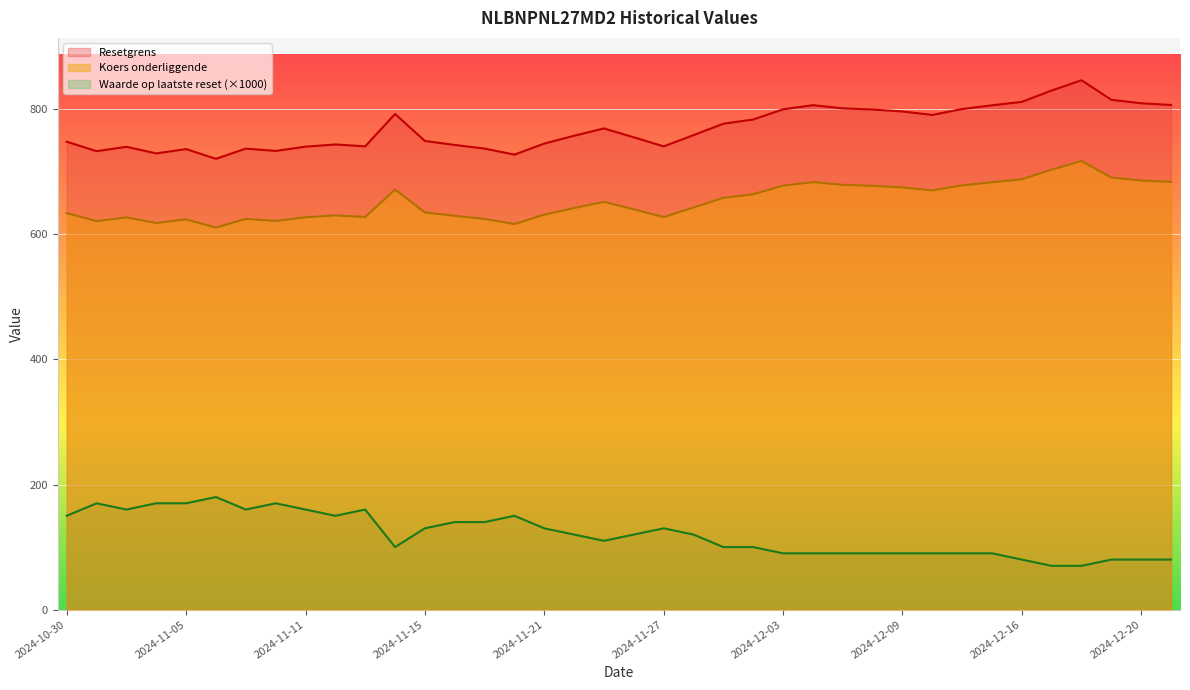

List the series in order of their peak value, highest first.

Resetgrens, Koers onderliggende, Waarde op laatste reset (×1000)